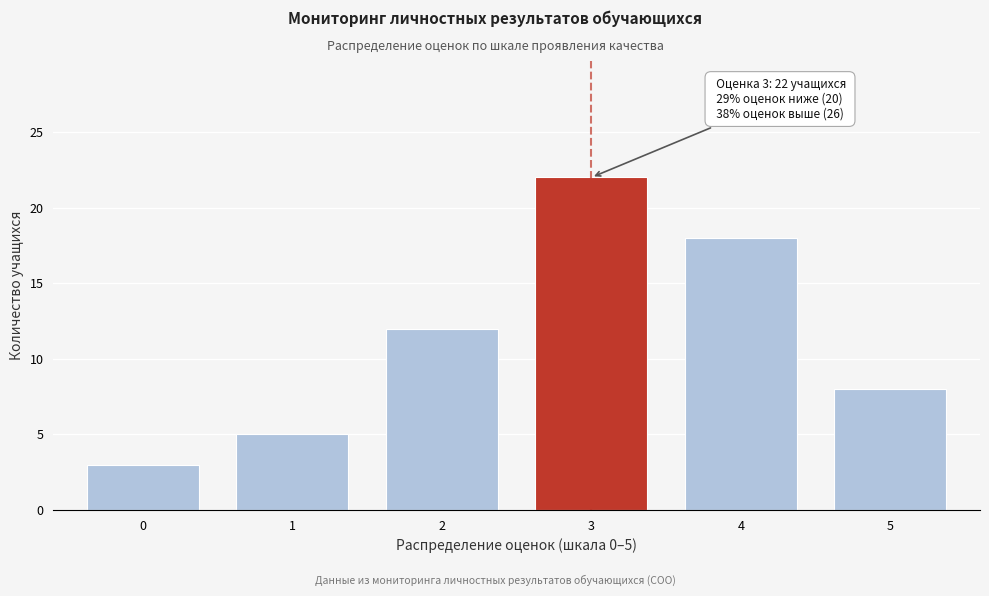

Reading left to right, extract all data points from this chart.

3	5	12	22	18	8